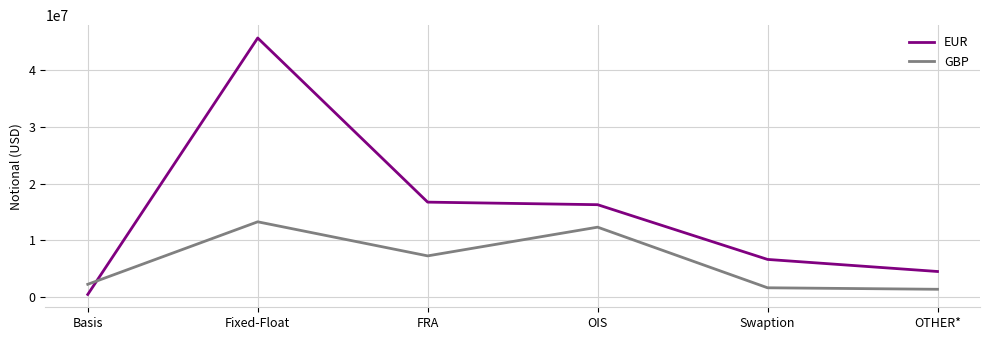

Which category has the highest value across all series?

Fixed-Float